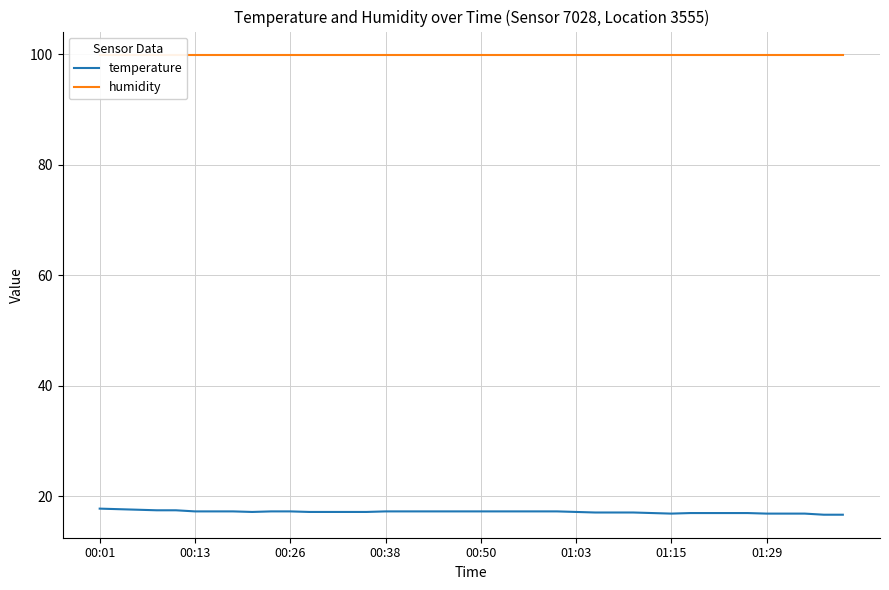

At which label does humidity reach its minimum?

00:01